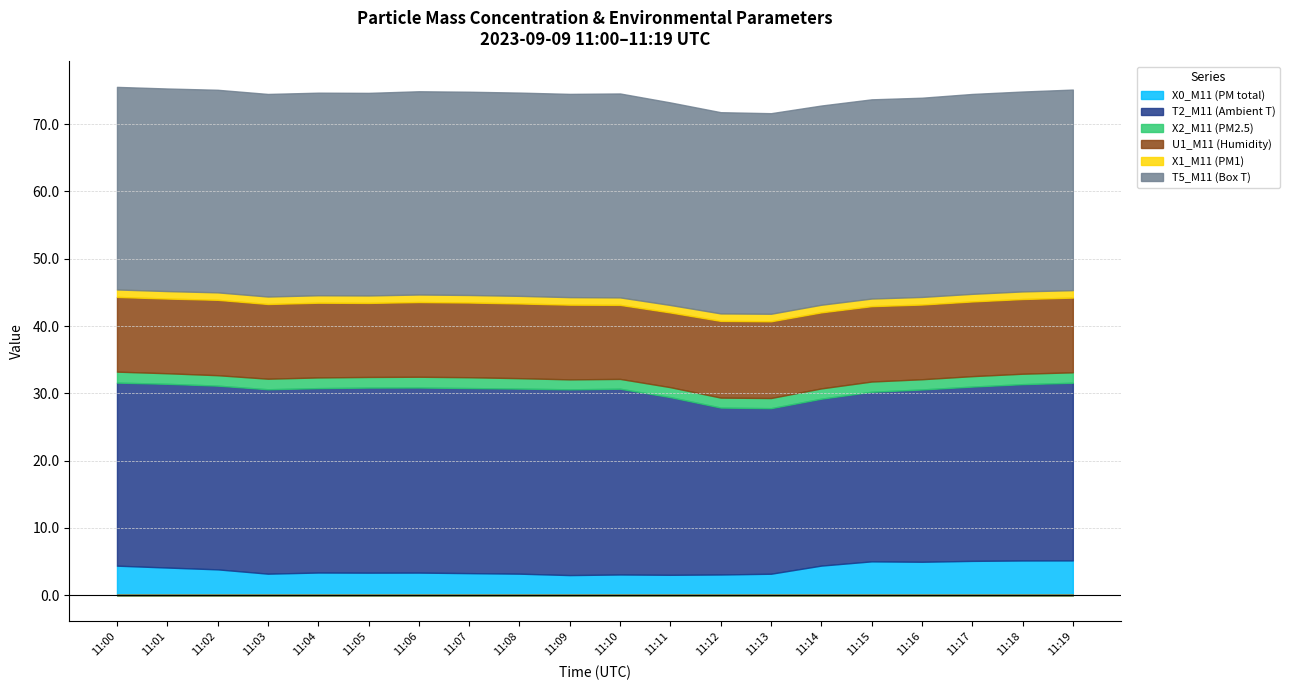

Is it true that U1_M11 (Humidity) equals 11.4 at 11:13?

True